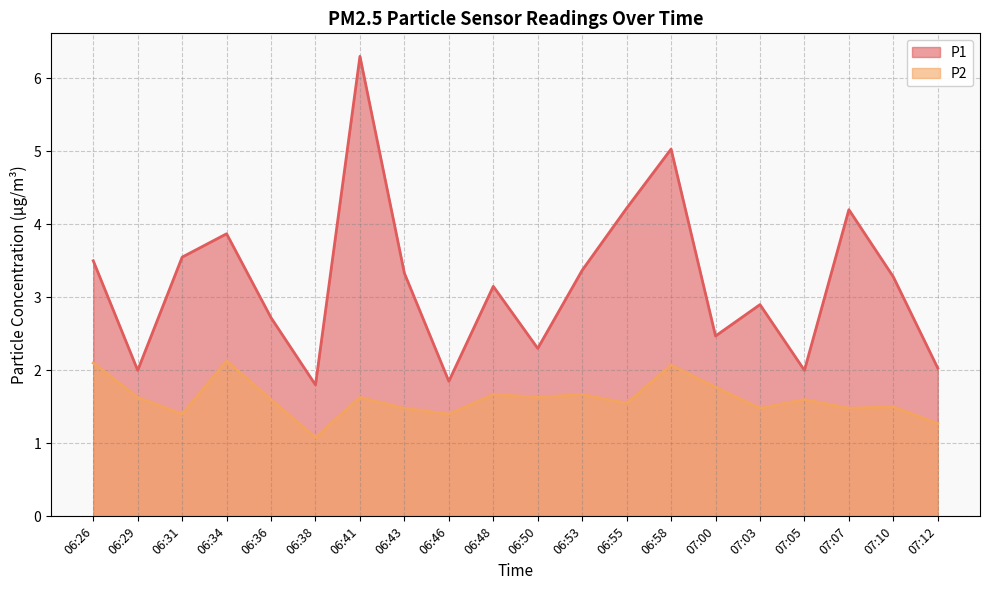

What are all the series names shown in the legend?

P1, P2